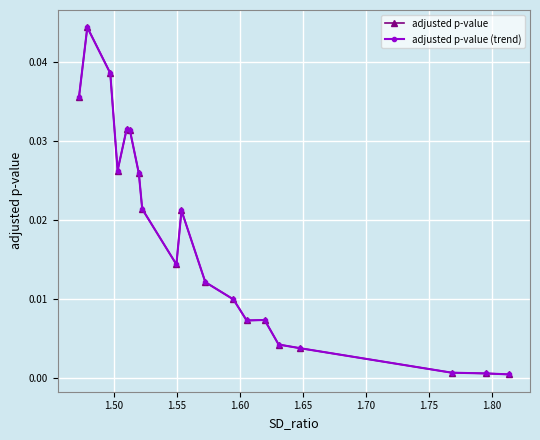

Does the chart have visible grid lines?

Yes